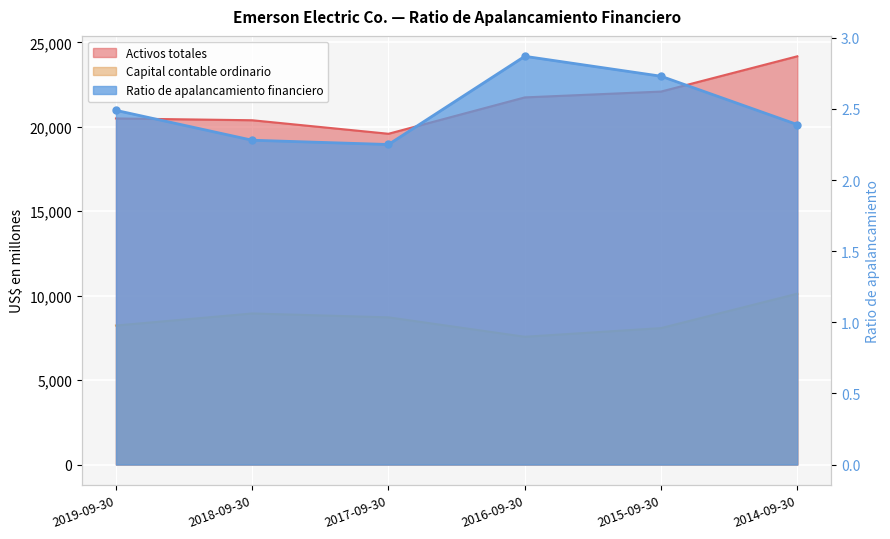

Reading left to right, extract all data points from this chart.

Activos totales: 2019-09-30=20497.0	2018-09-30=20390.0	2017-09-30=19589.0	2016-09-30=21743.0	2015-09-30=22088.0	2014-09-30=24177.0
Capital contable ordinario: 2019-09-30=8233.0	2018-09-30=8947.0	2017-09-30=8718.0	2016-09-30=7568.0	2015-09-30=8081.0	2014-09-30=10119.0
Ratio de apalancamiento financiero: 2019-09-30=2.5	2018-09-30=2.3	2017-09-30=2.2	2016-09-30=2.9	2015-09-30=2.7	2014-09-30=2.4